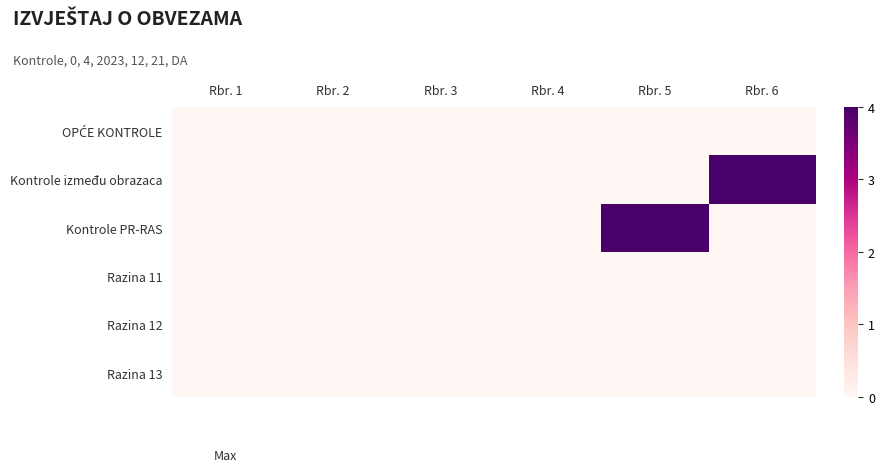

Which series has the largest total across all categories?

Kontrole između obrazaca